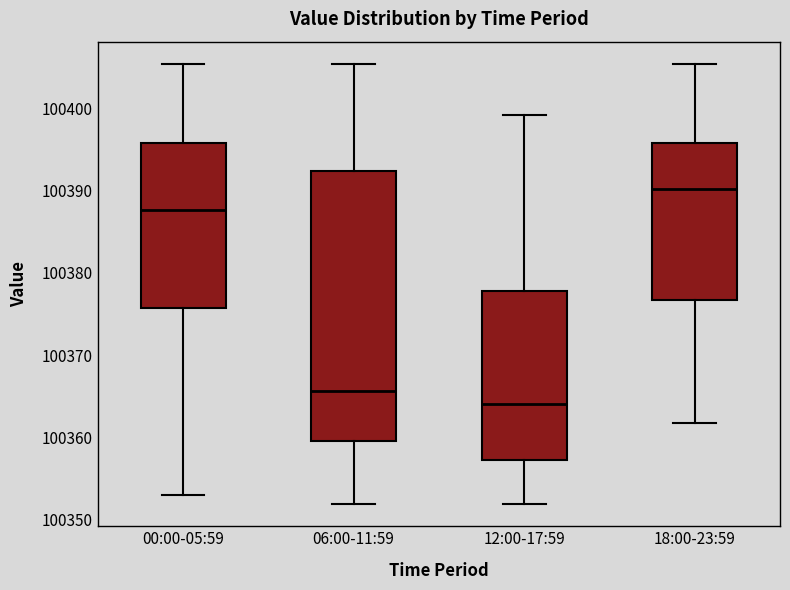

Comparing the boxes themselves (not the whiskers), which one is the tallest?

06:00-11:59